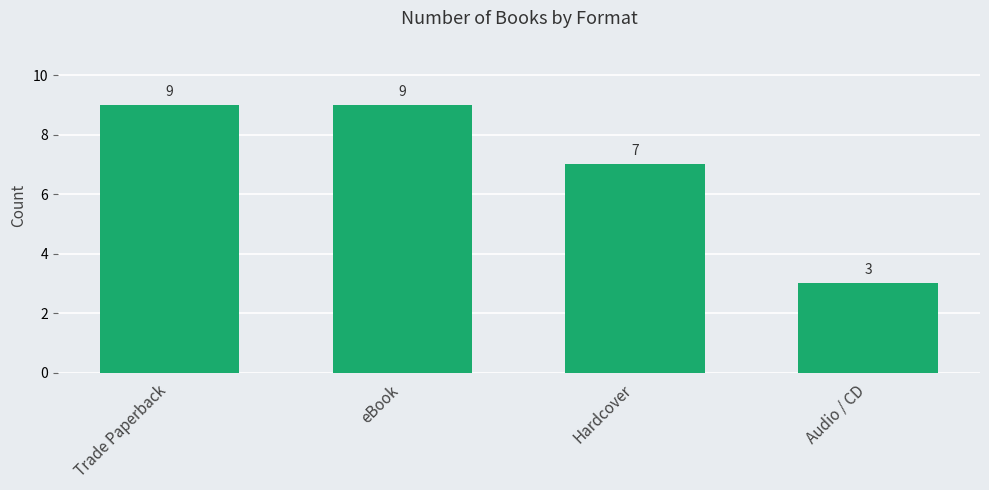

What is the smallest value displayed?

3